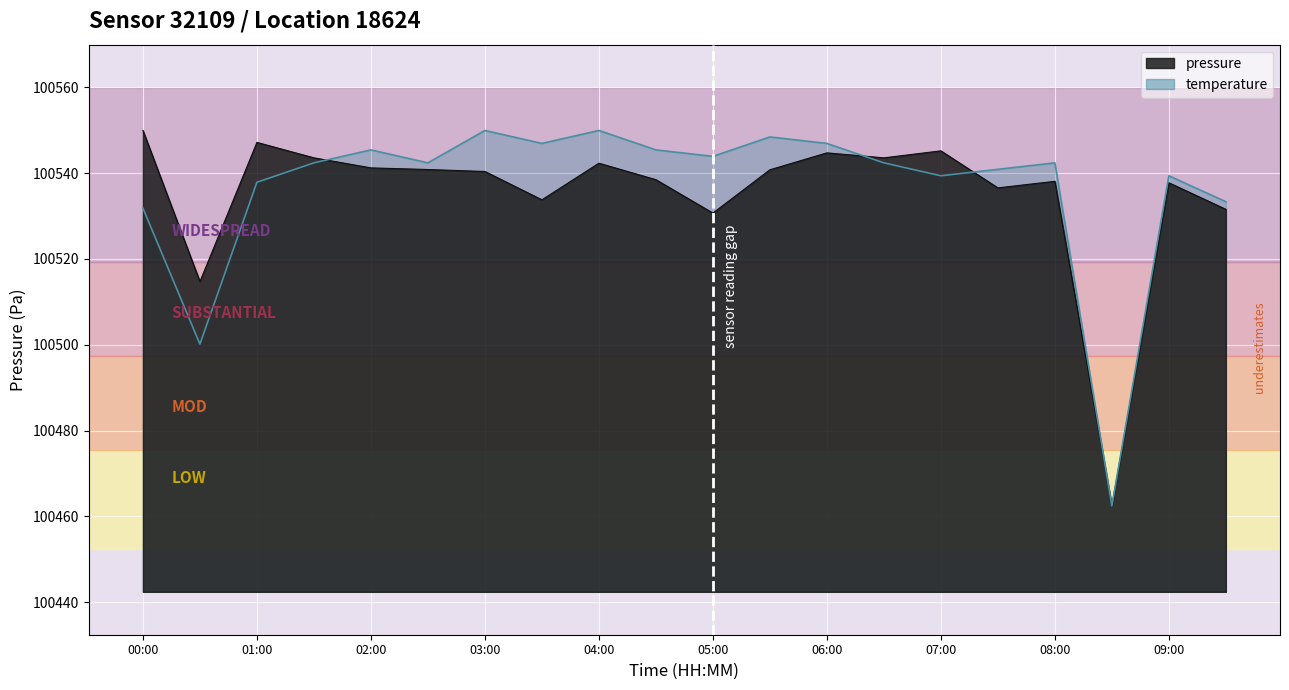

Reading left to right, extract all data points from this chart.

pressure: 00:00=100549.9	00:30=100514.7	01:00=100547.2	01:30=100543.6	02:00=100541.2	02:30=100540.8	03:00=100540.4	03:30=100533.8	04:00=100542.3	04:30=100538.5	05:00=100530.7	05:30=100540.8	06:00=100544.7	06:30=100543.6	07:00=100545.2	07:30=100536.6	08:00=100538.1	08:30=100462.4	09:00=100537.8	09:30=100531.6
temperature: 00:00=100531.8	00:30=100500.1	01:00=100537.9	01:30=100542.4	02:00=100545.4	02:30=100542.4	03:00=100549.9	03:30=100546.9	04:00=100549.9	04:30=100545.4	05:00=100543.9	05:30=100548.4	06:00=100546.9	06:30=100542.4	07:00=100539.4	07:30=100540.9	08:00=100542.4	08:30=100462.4	09:00=100539.4	09:30=100533.3